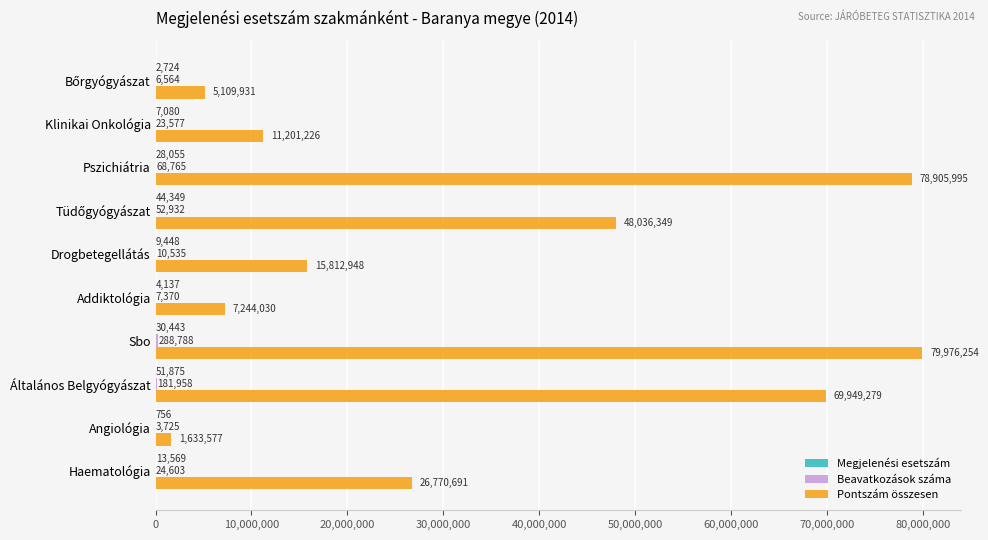

True or false: Pontszám összesen has a value of 10413600 at Addiktológia.

False